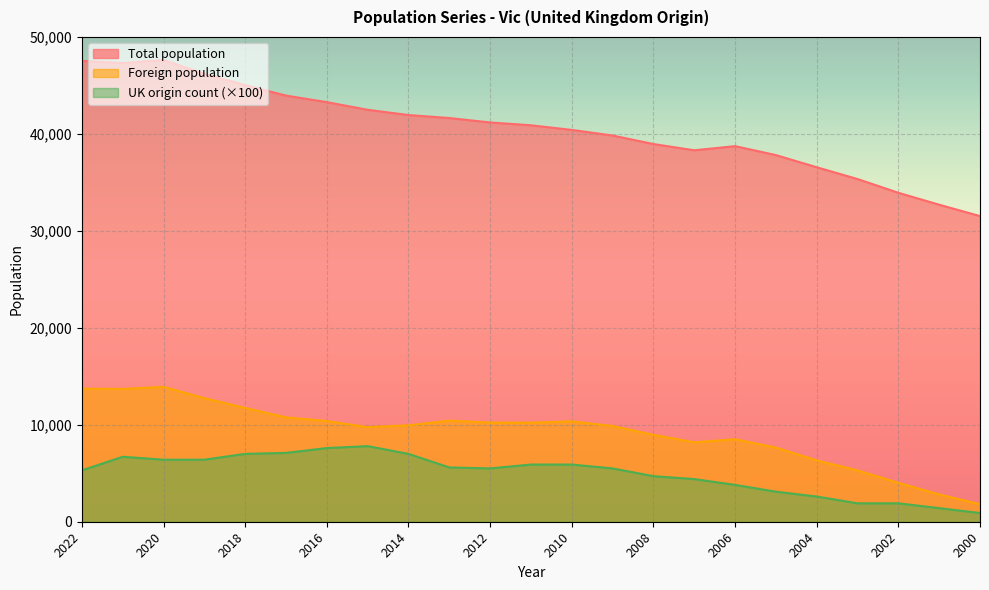

Reading left to right, transcribe all the data shown in this chart.

Total population: 47545	47319	47630	46214	45040	43964	43287	42498	41956	41647	41191	40900	40422	39844	38964	38321	38747	37825	36571	35354	33935	32706	31533
Foreign population: 13719	13702	13916	12747	11743	10764	10389	9763	9943	10430	10232	10218	10354	9875	8963	8195	8510	7650	6328	5295	4014	2817	1811
UK origin count: 5300	6700	6400	6400	7000	7100	7600	7800	7000	5600	5500	5900	5900	5500	4700	4400	3800	3100	2600	1900	1900	1400	900